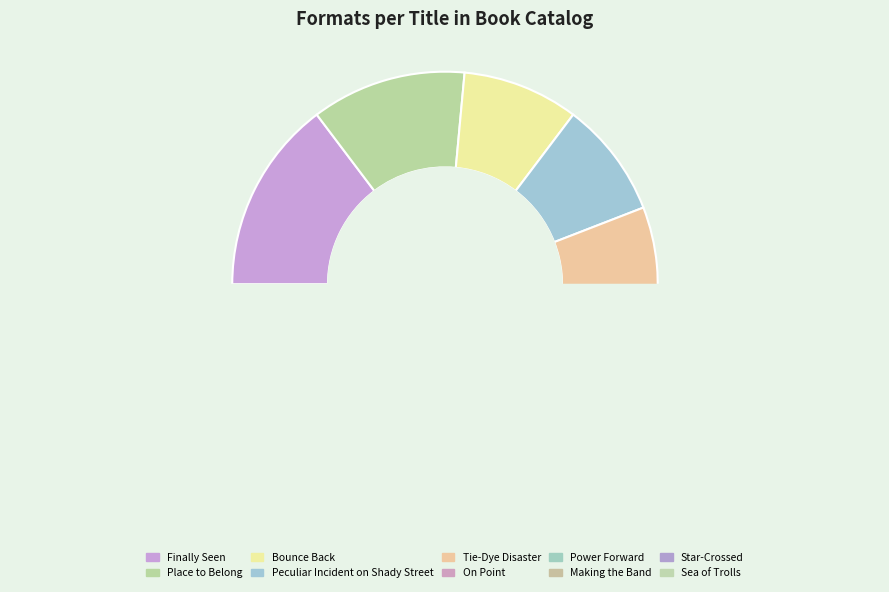

Is it true that Finally Seen is 22% of the pie?

False